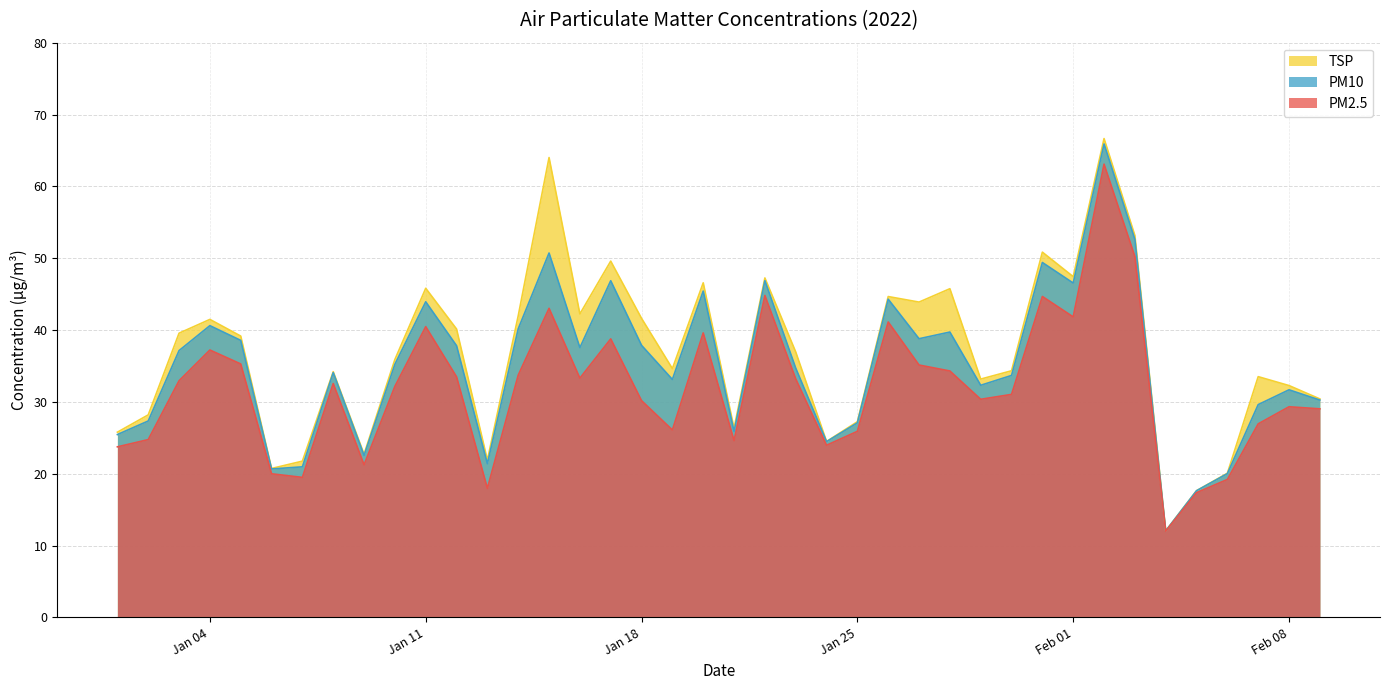

What is the value of the TSP point at the 31st from the left?

50.8